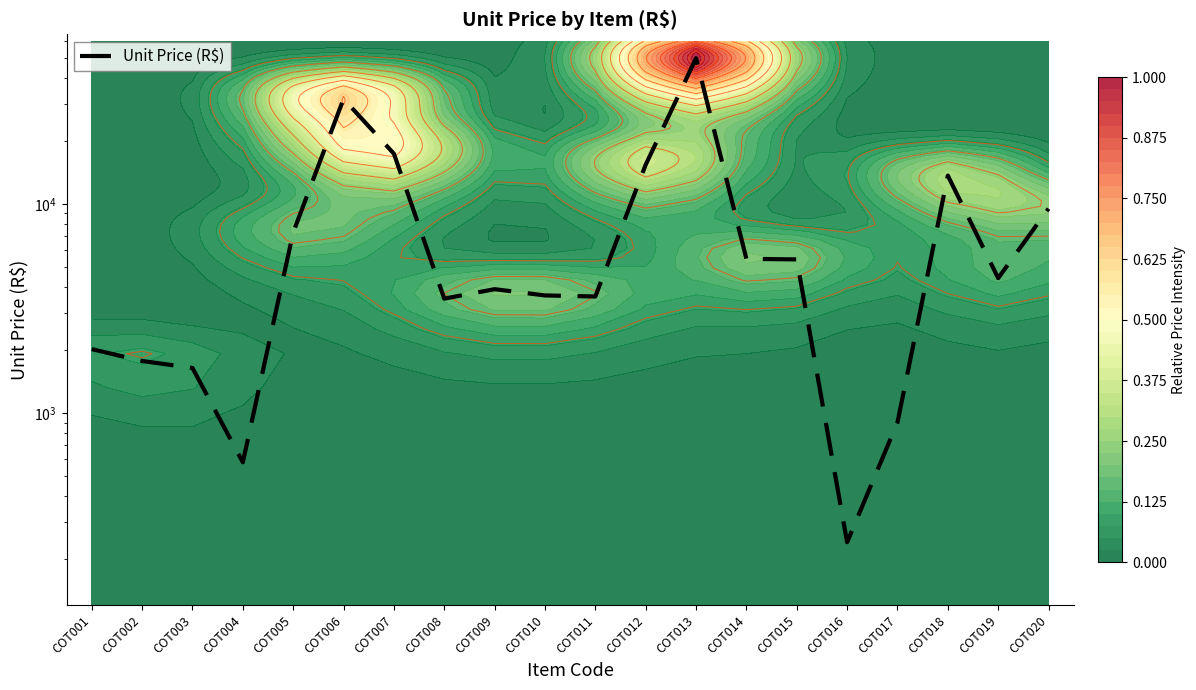

What is the change in value from COT016 to COT018?

+13407.3